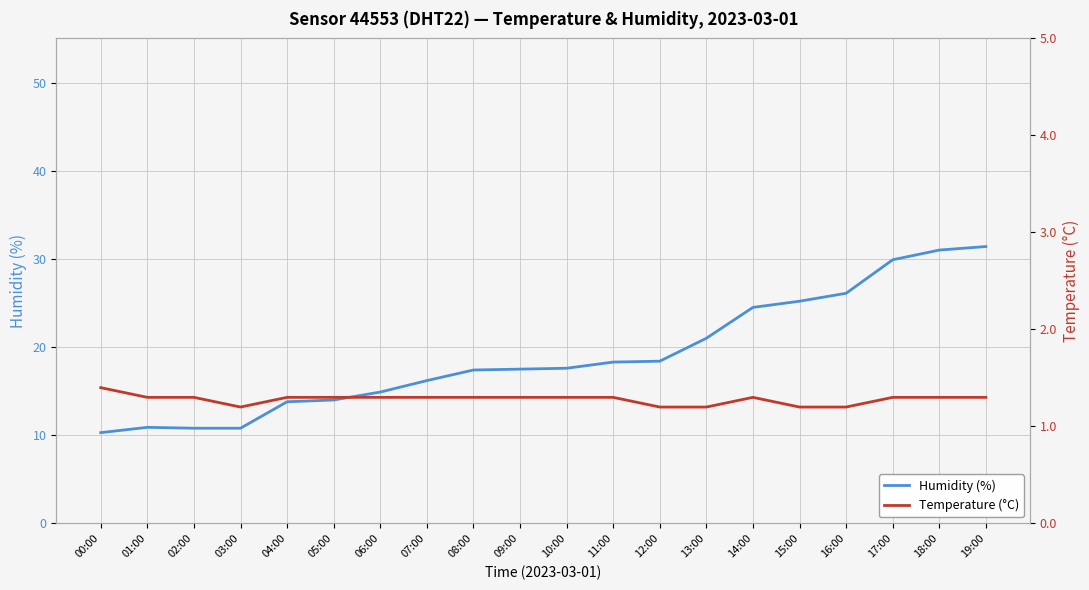

At how many categories does at least one series exceed 5?

20